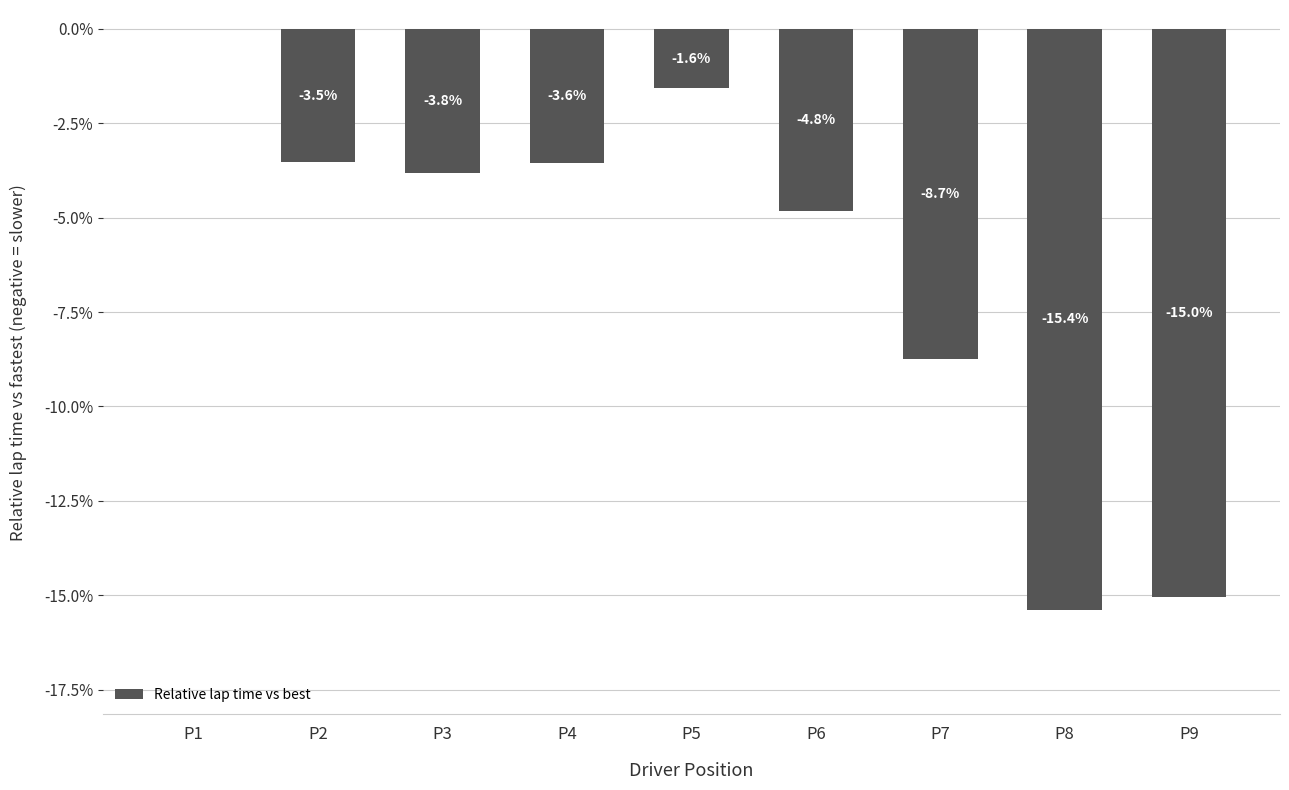

Are the bars horizontal?

No